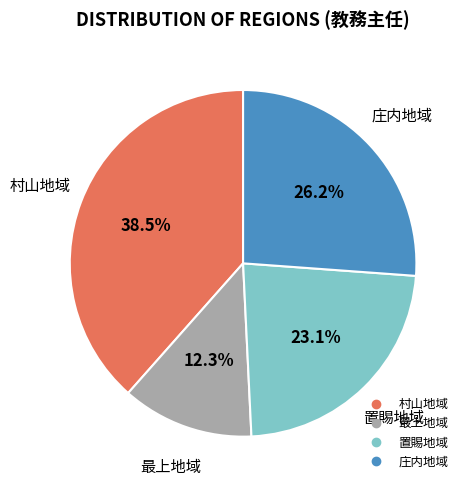

Is 村山地域 the majority of the pie?

No